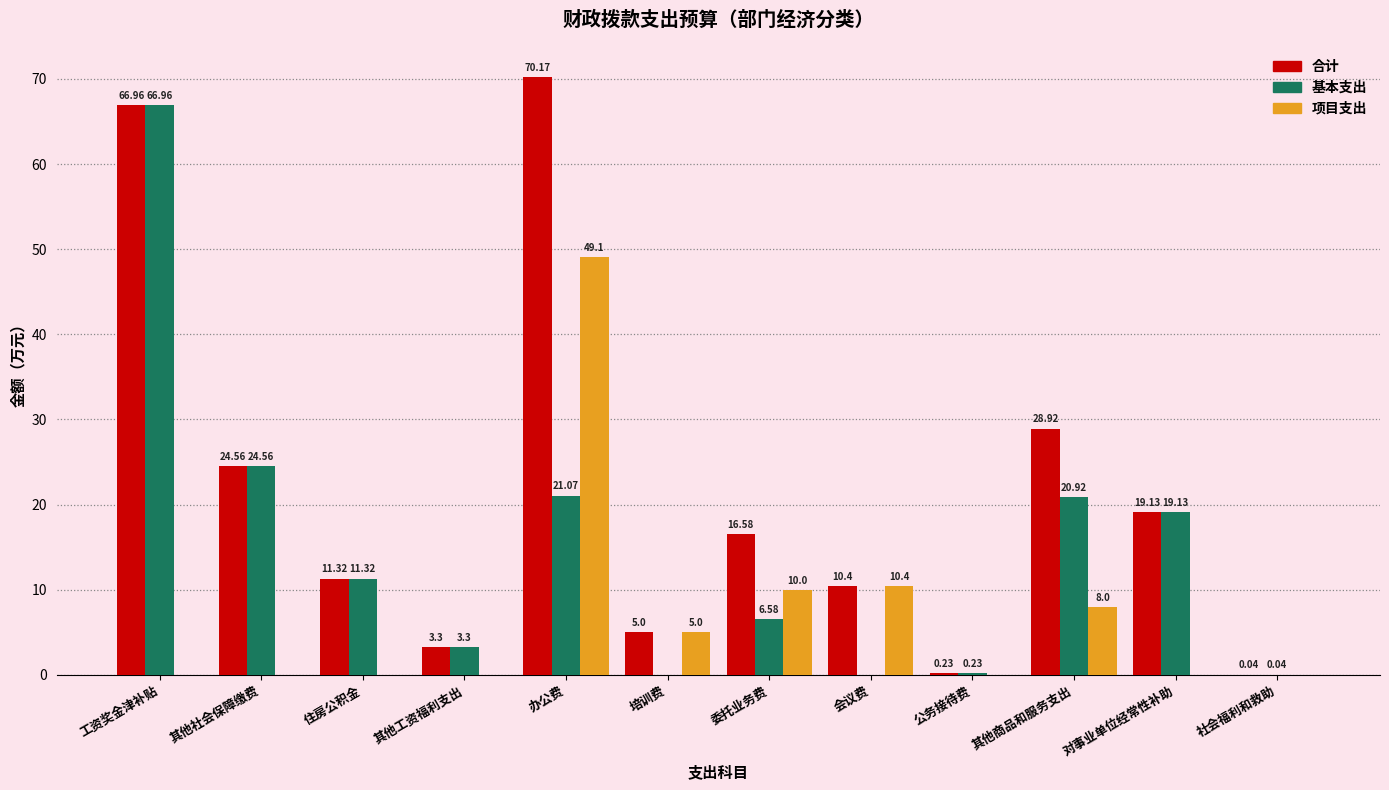

Where is 合计 nearest to the value 35?

其他商品和服务支出